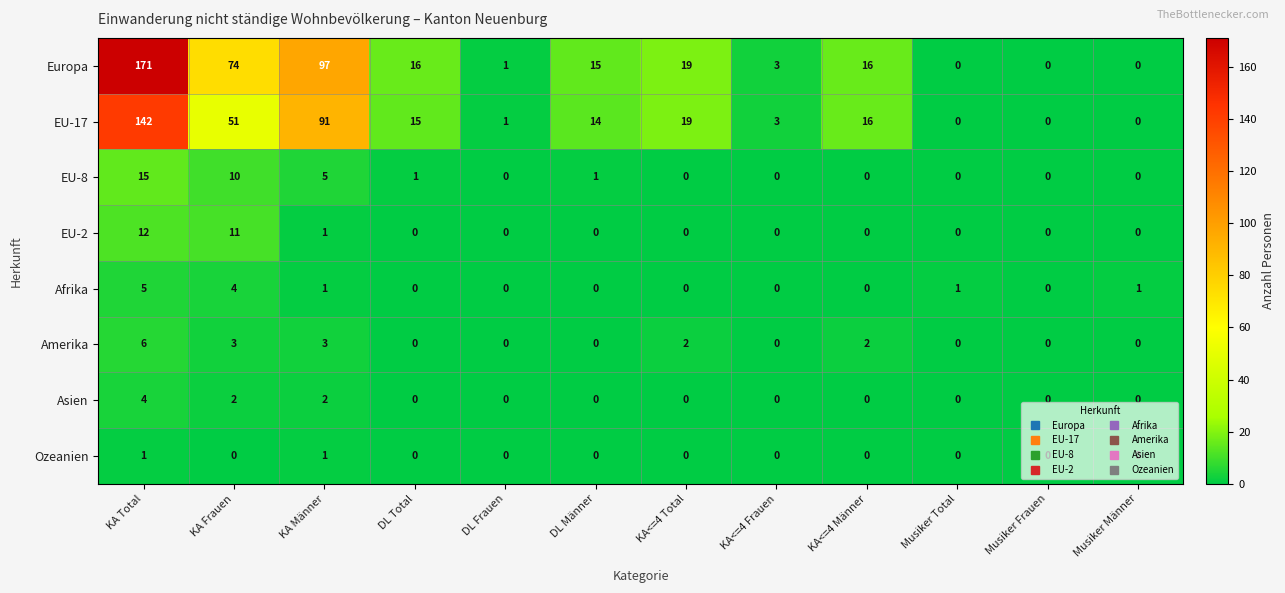

Count the number of categories in the chart.

12